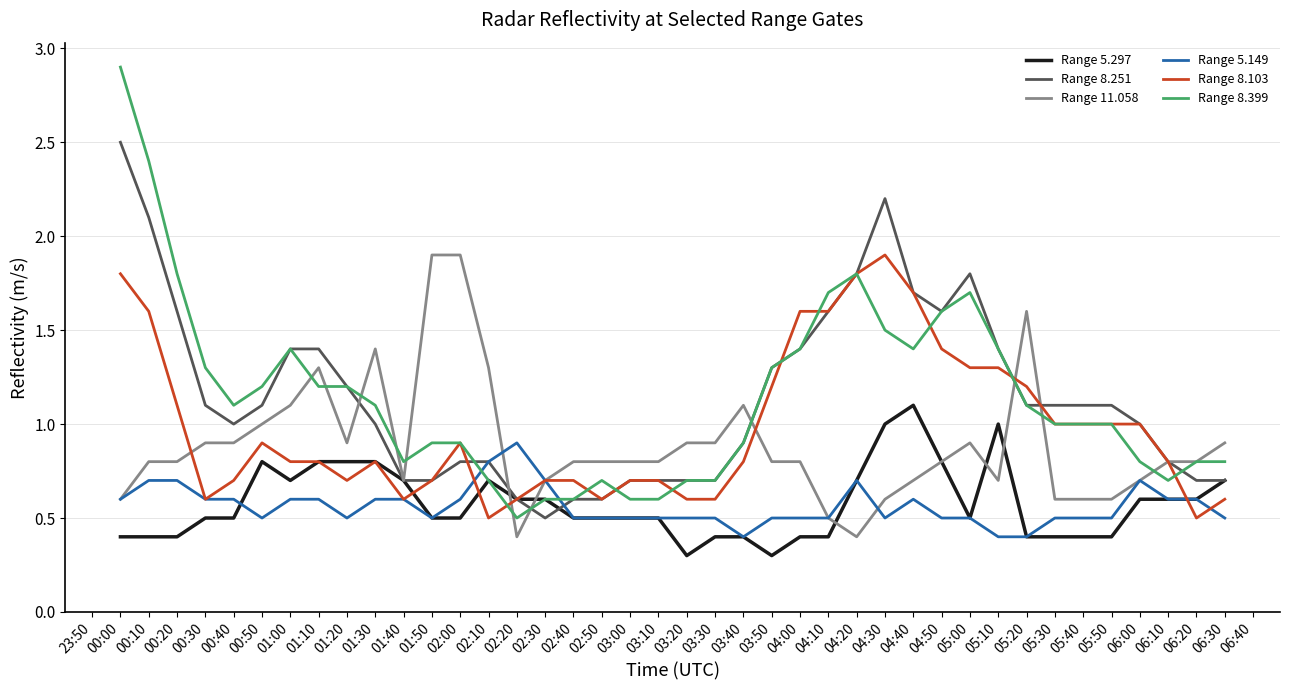

Does the chart display data point markers on the line(s)?

No